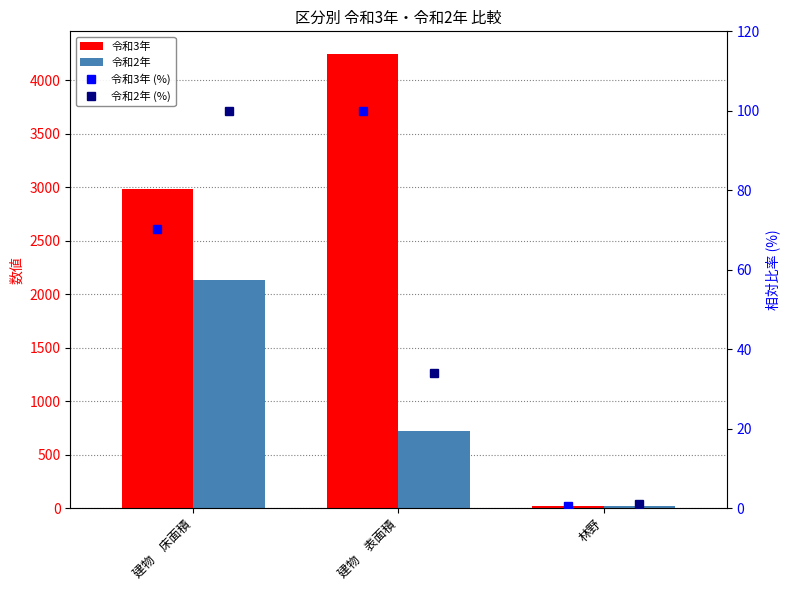

At which category is the sum across all series the highest?

建物　床面積